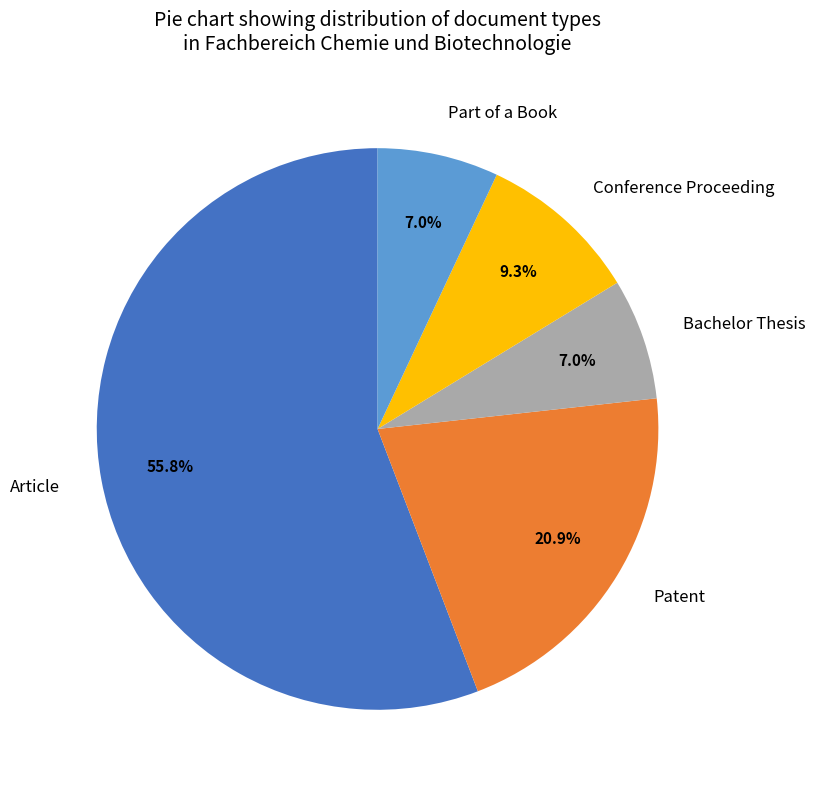

Is there a majority slice in this chart?

Yes